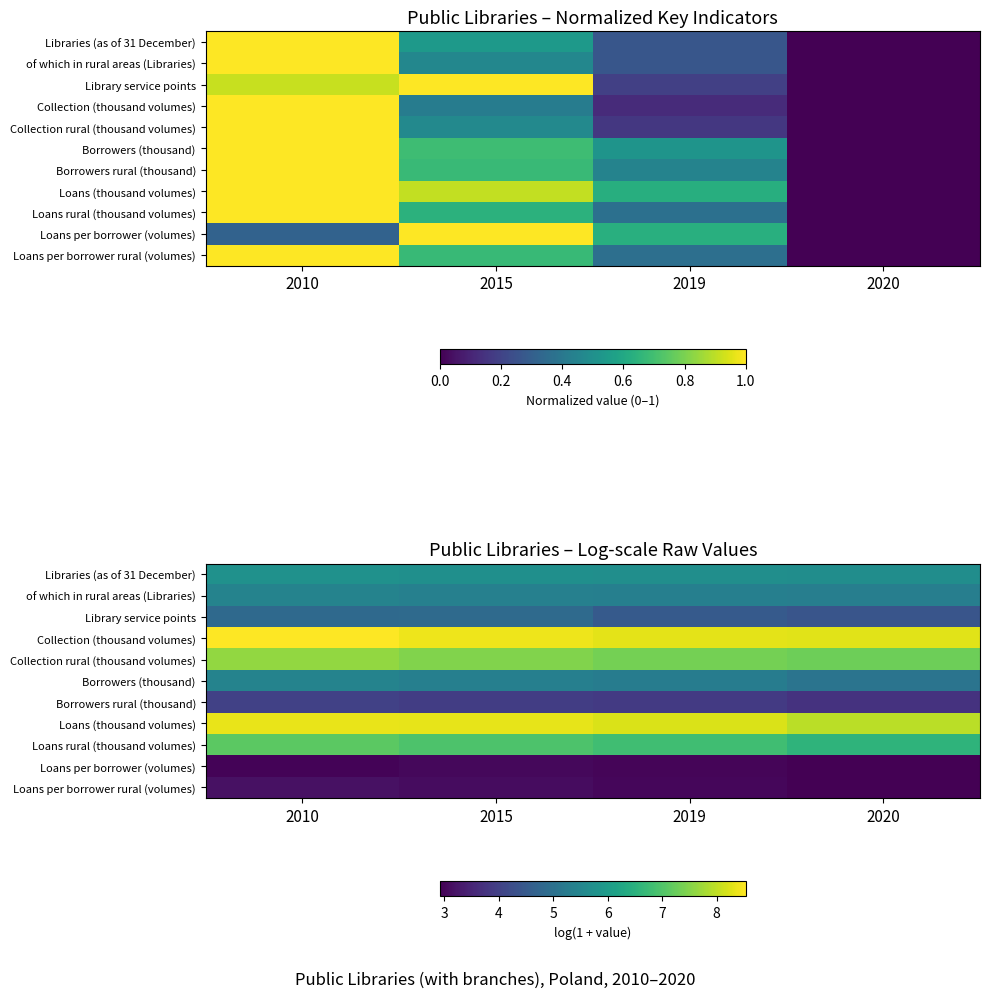

At which label is Library service points closest to 4?

2020